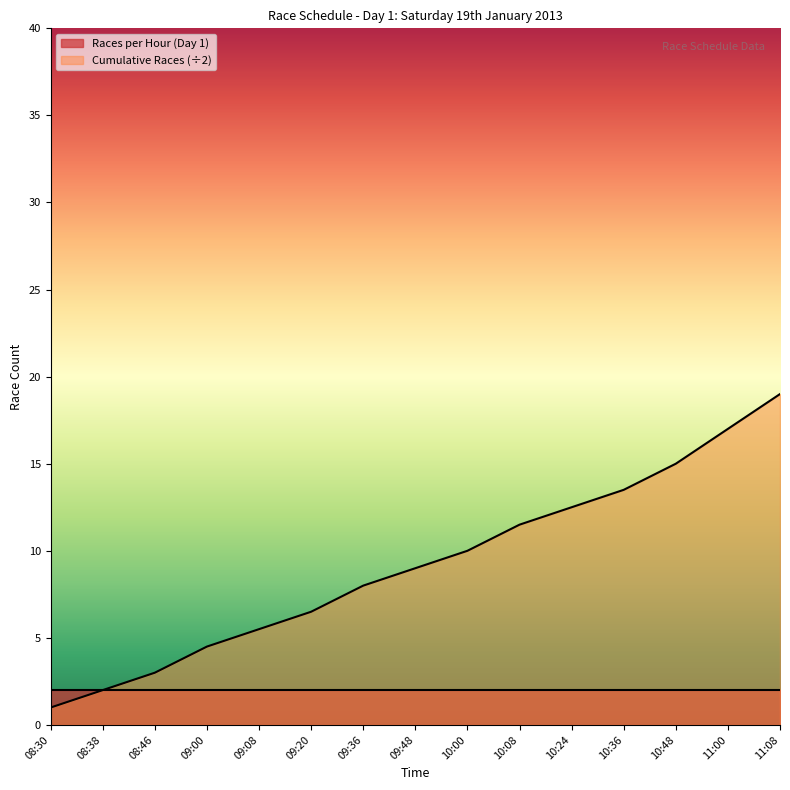

What is the approximate value at 08:38?

2.0